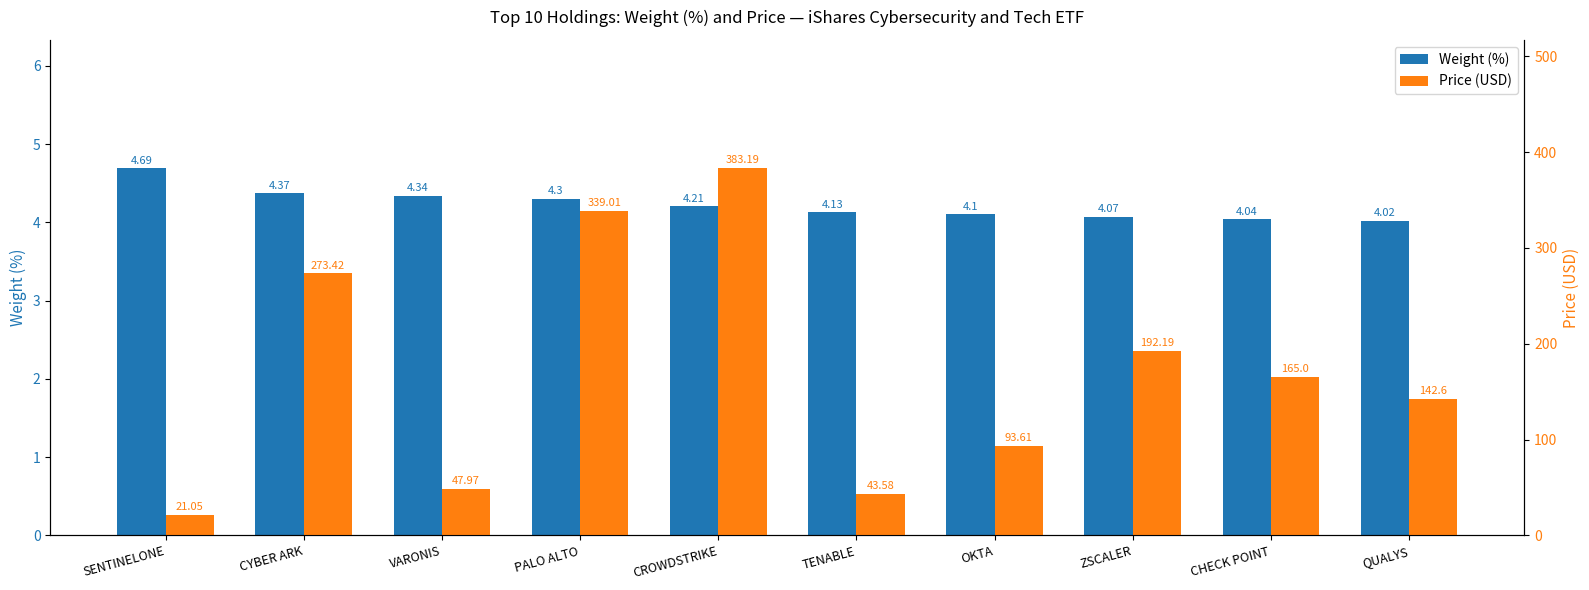

How many bars are there in total?

20